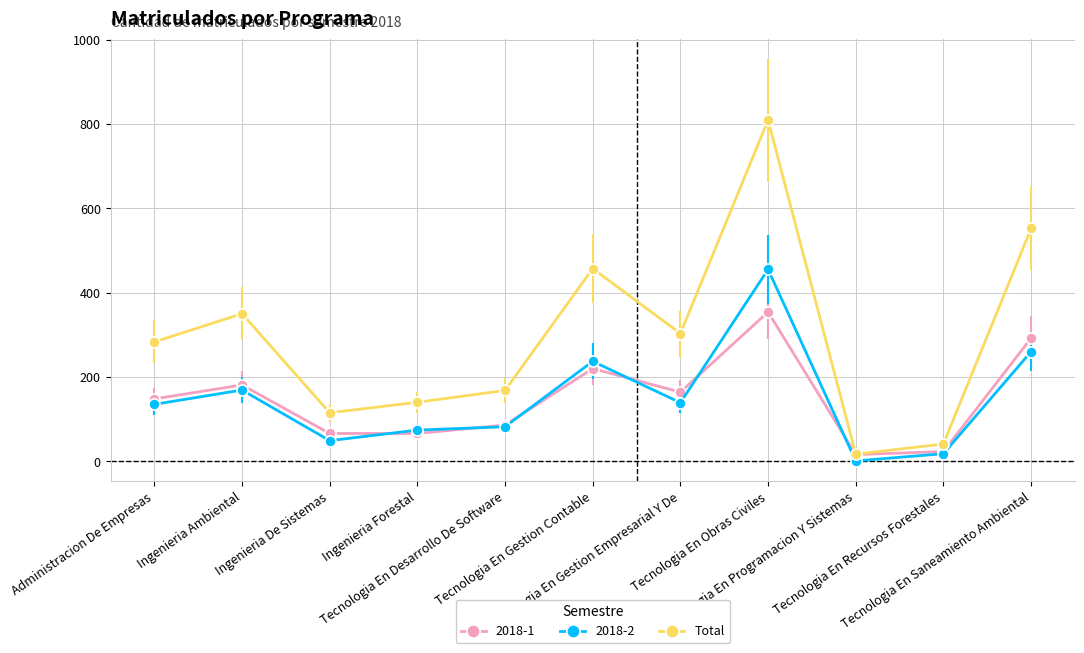

What is the highest value of the Total series?

809